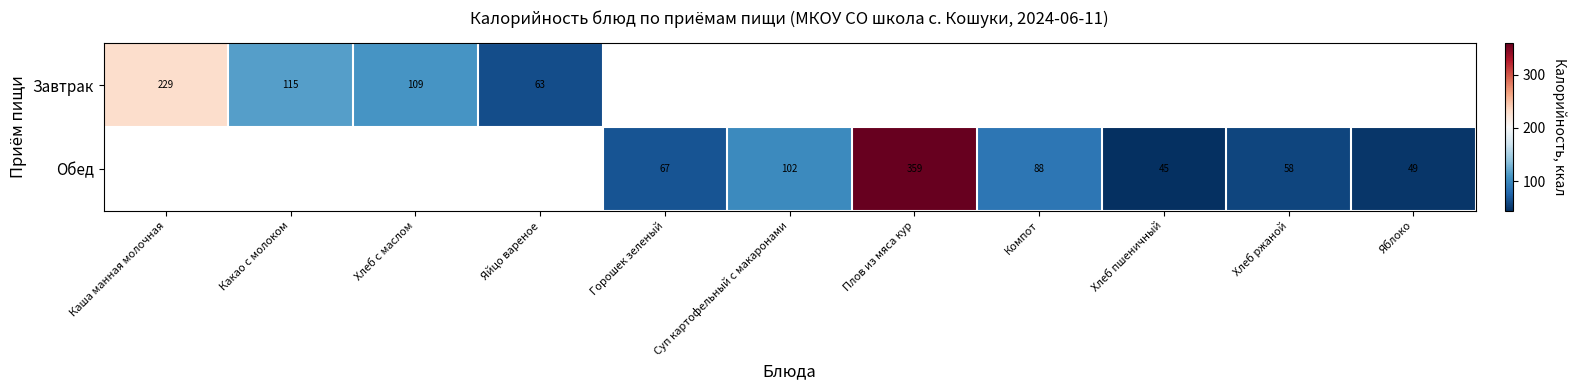

The value of Обед at Компот is 54. True or false?

False